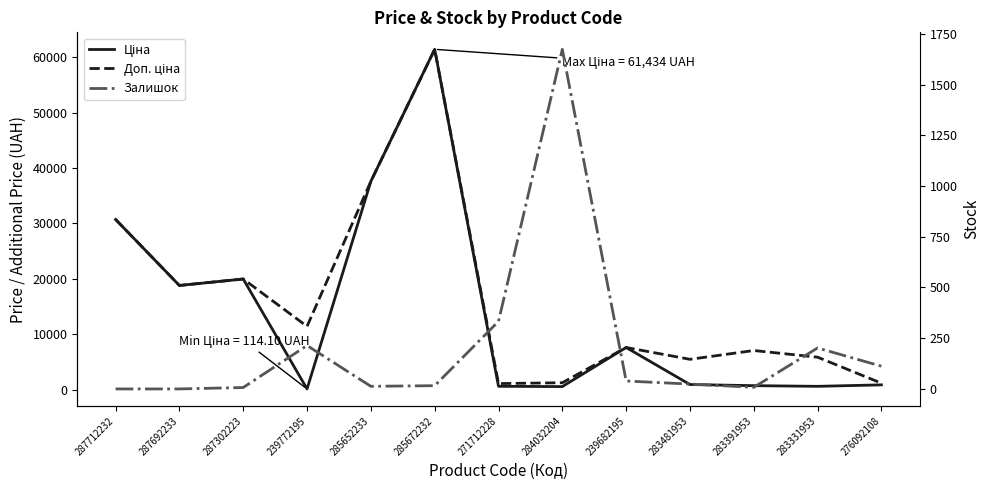

What is the sum of all Доп. ціна values?

209336.8